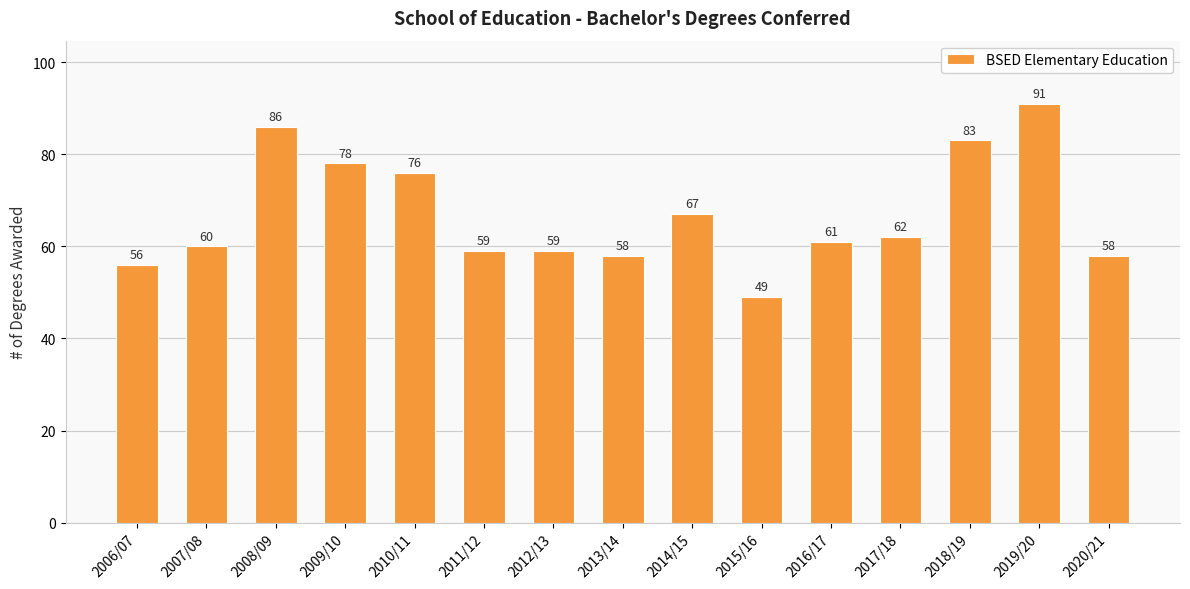

Reading left to right, extract all data points from this chart.

56	60	86	78	76	59	59	58	67	49	61	62	83	91	58